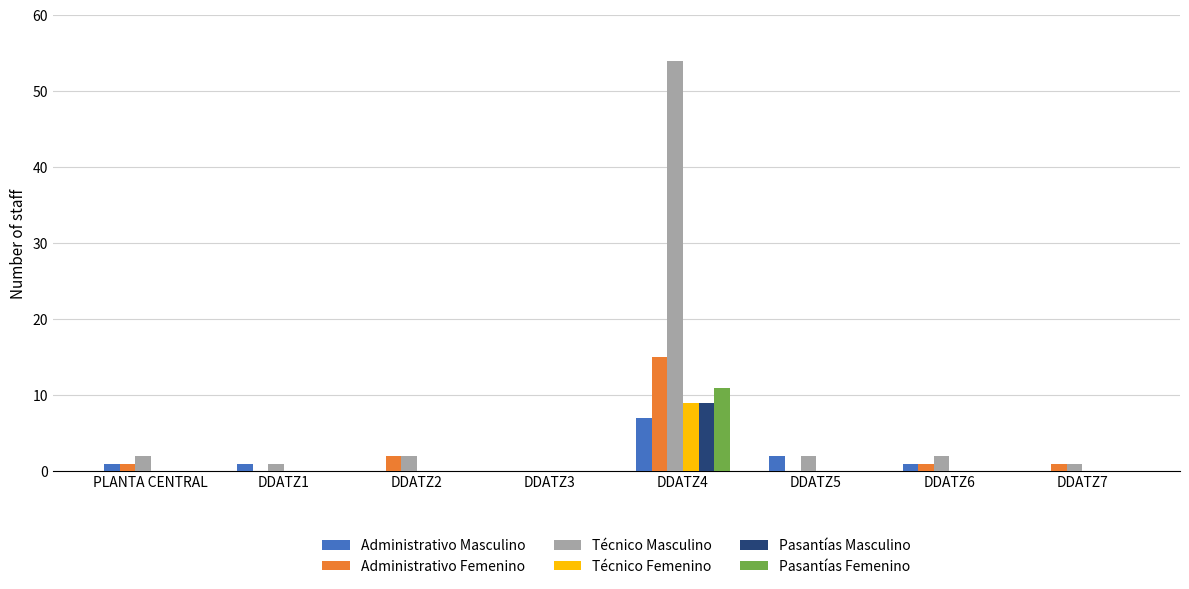

Are the bars horizontal?

No